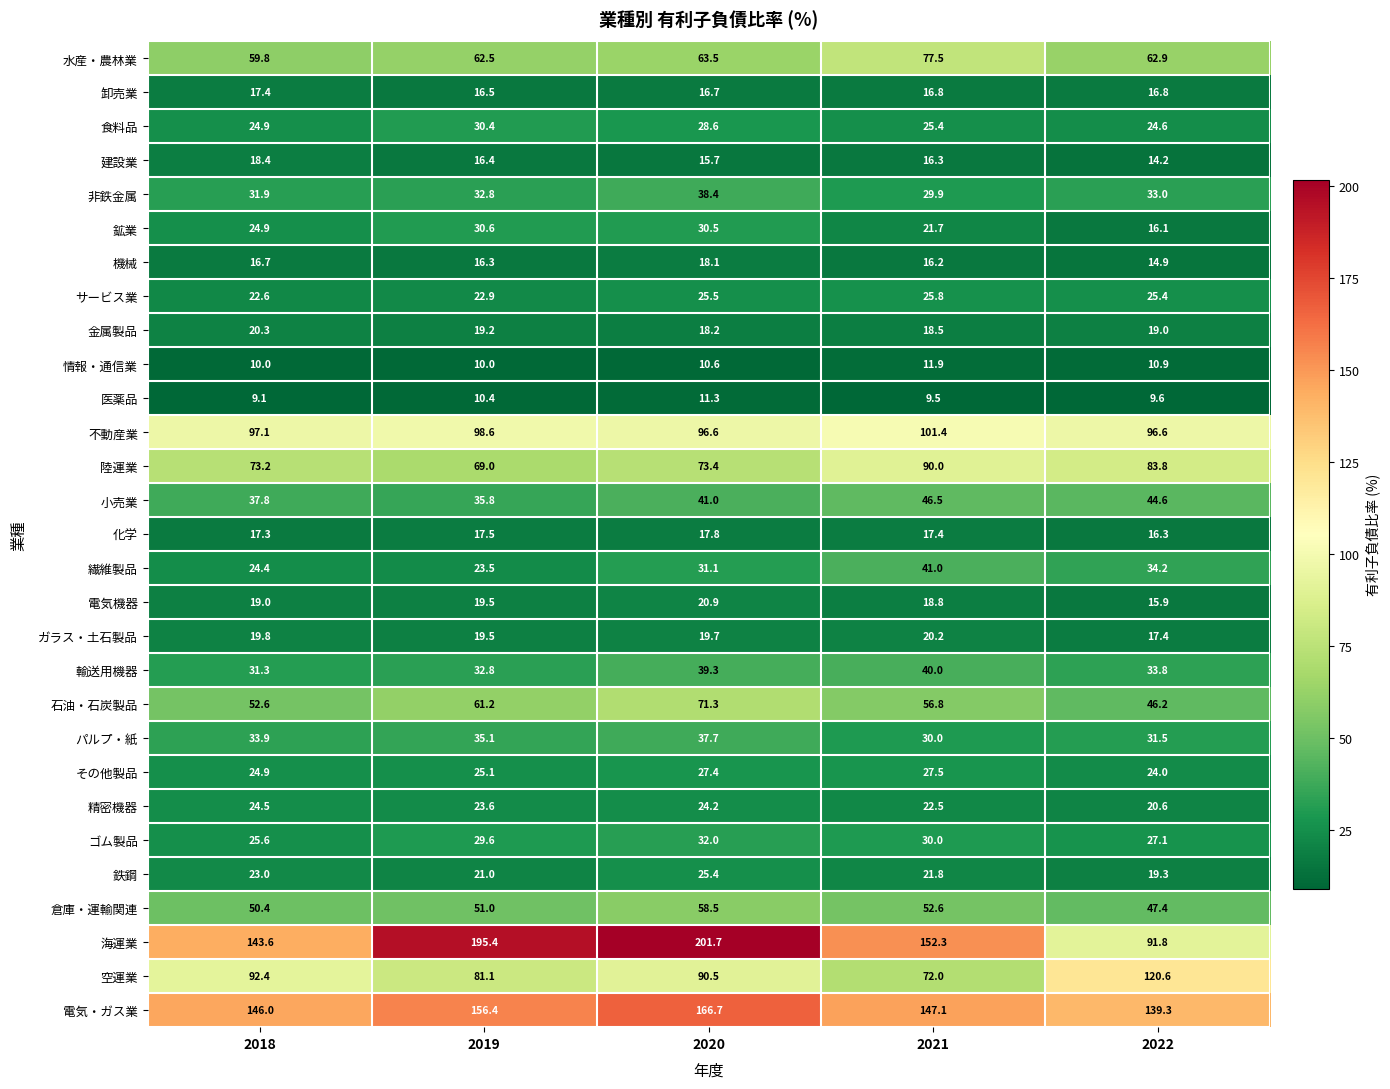

What is the smallest value displayed?

9.1